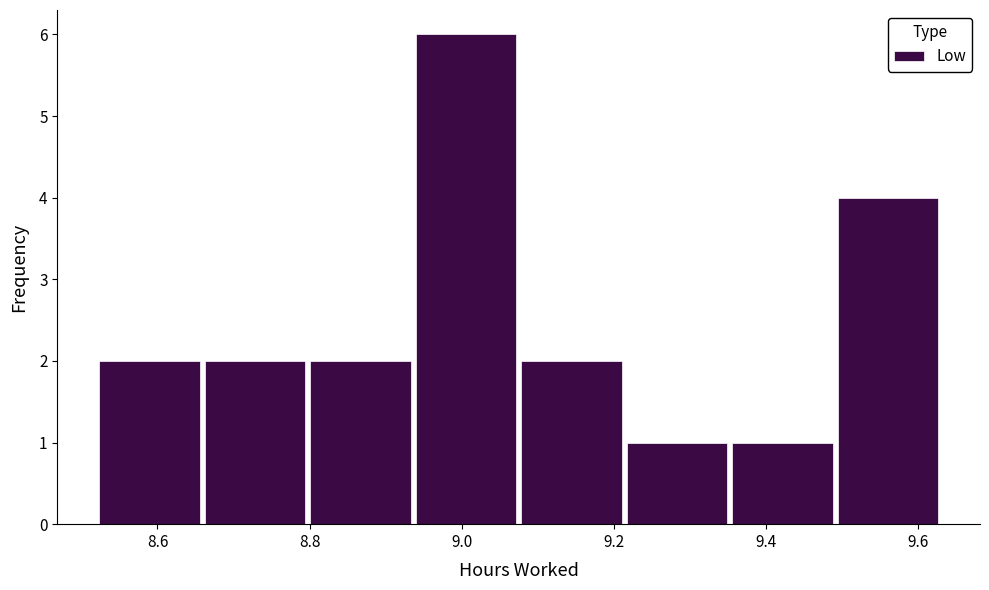

What is the height of the bar covering 9.08 to 9.22 on the x-axis? Neither the bar edges nor the heights are printed on the chart, so give them approximately, as read against the axes.

2